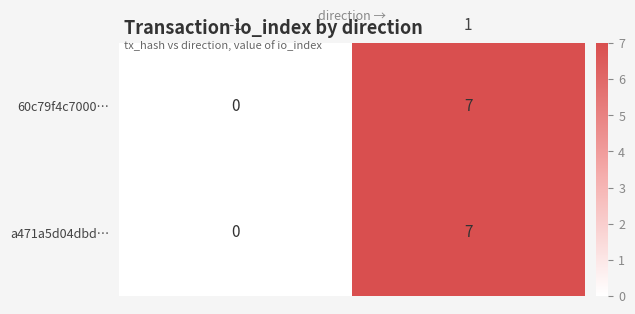

Reading right to left, list all the values displayed in this chart.

60c79f4c7000…: 7	0
a471a5d04dbd…: 7	0